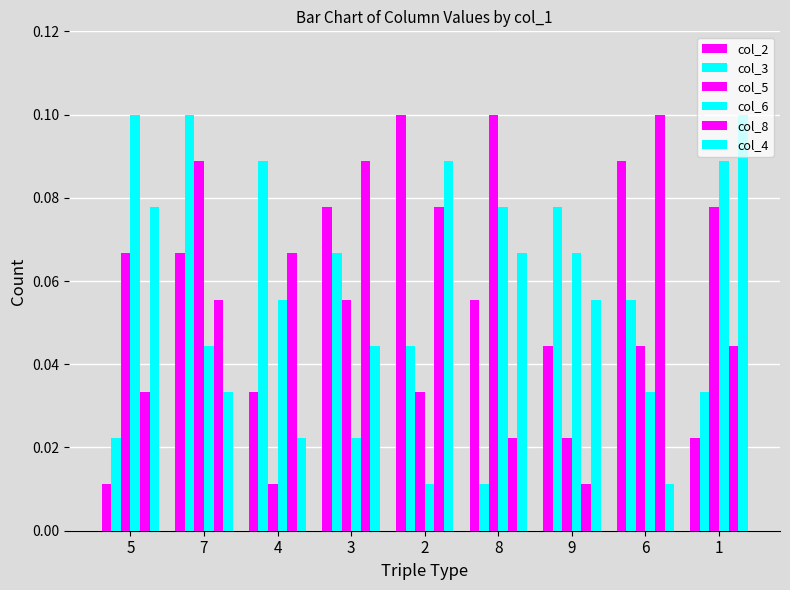

How many col_5 values are between 0 and 1?

9